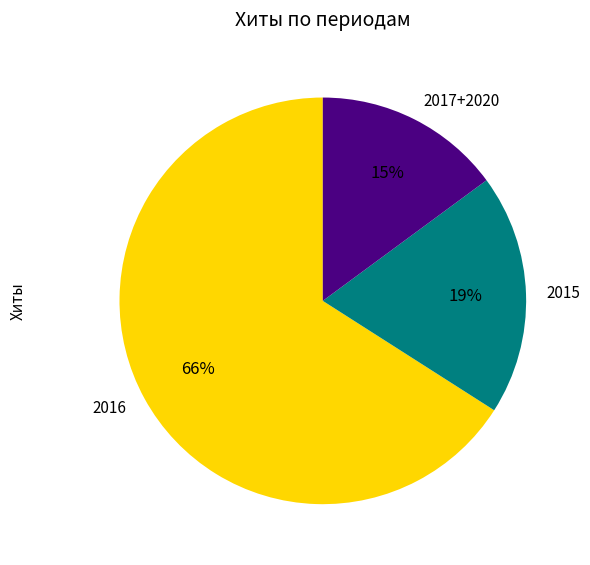

What is the ratio of the value at 2015 to the value at 2017+2020?

1.3